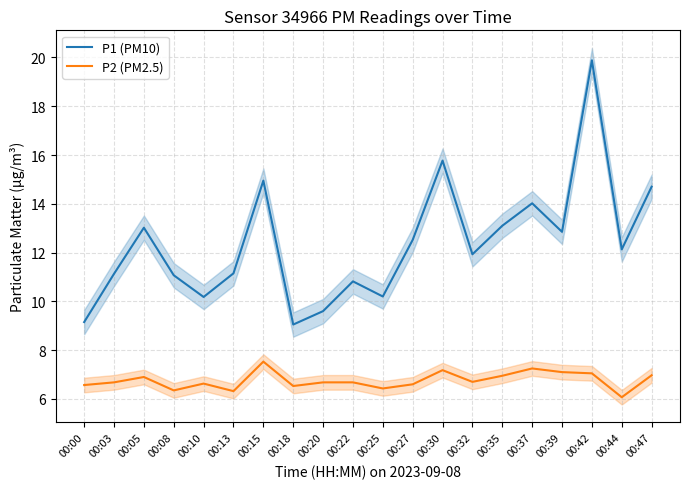

At which category does the chart reach its minimum across all series?

00:44